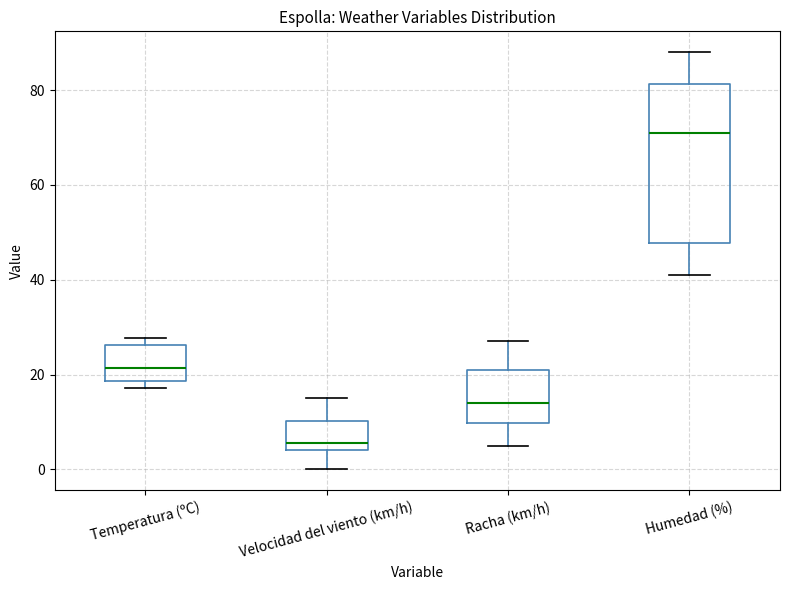

Comparing the boxes themselves (not the whiskers), which one is the tallest?

Humedad (%)